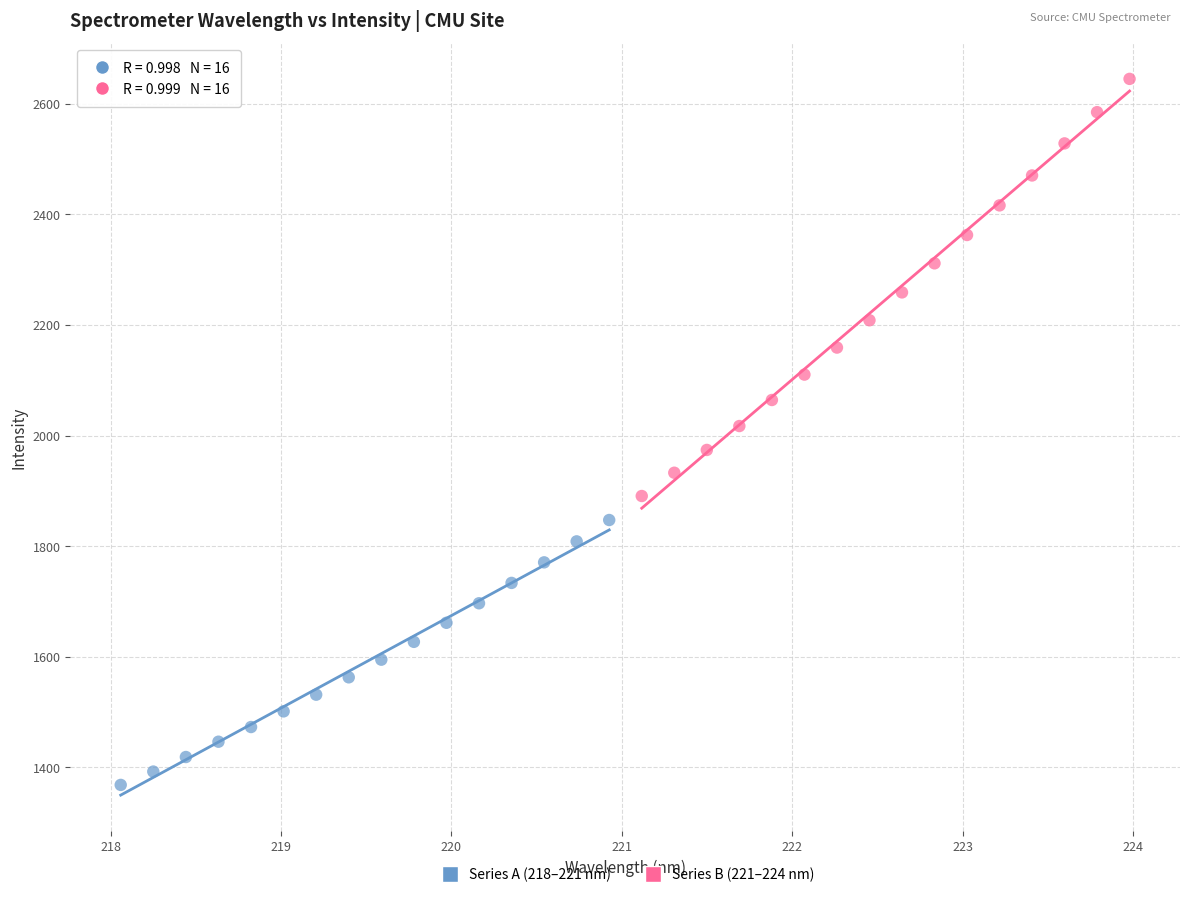

Which series reaches the maximum Y coordinate?

Series B (221–224 nm)